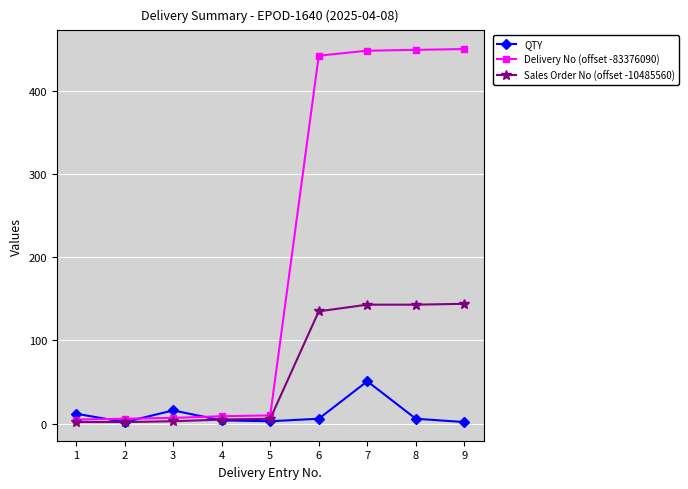

What is the average value of the Sales Order No (offset -10485560) series?

65